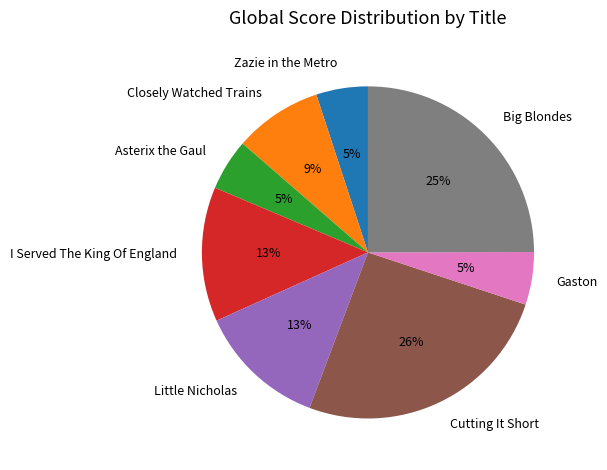

The Asterix the Gaul slice represents 16% of the pie. True or false?

False